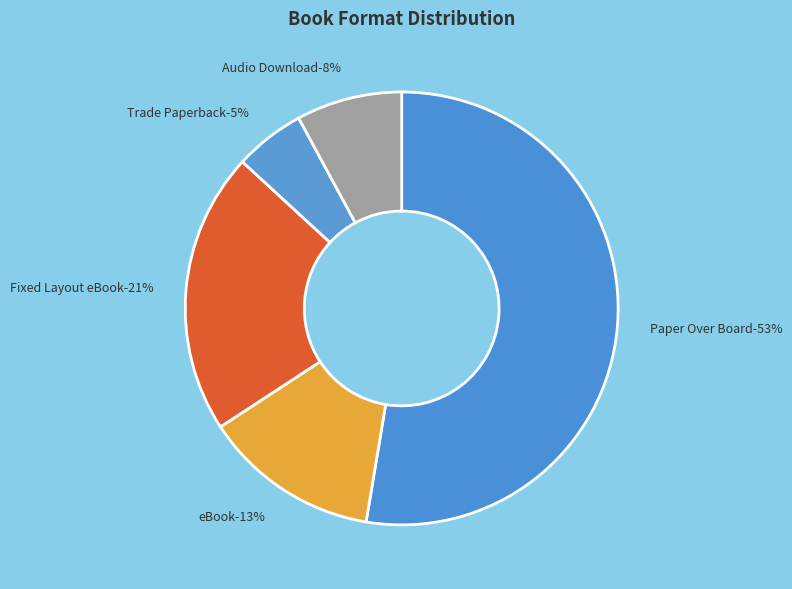

The Fixed Layout eBook slice represents 21% of the pie. True or false?

True